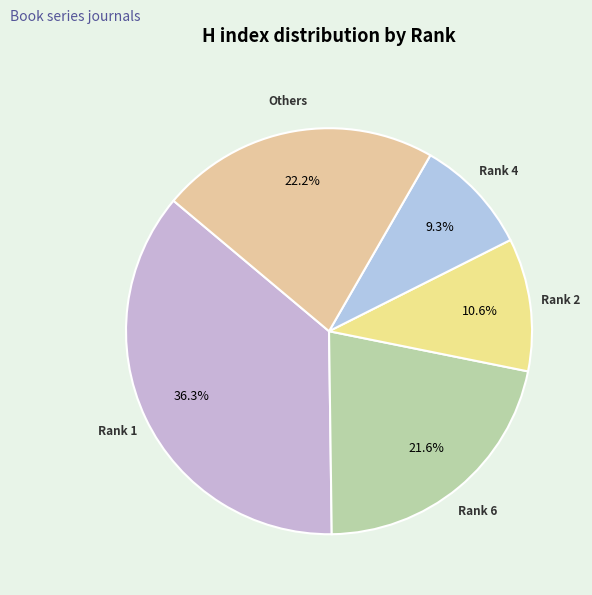

Does any single category account for the majority?

No